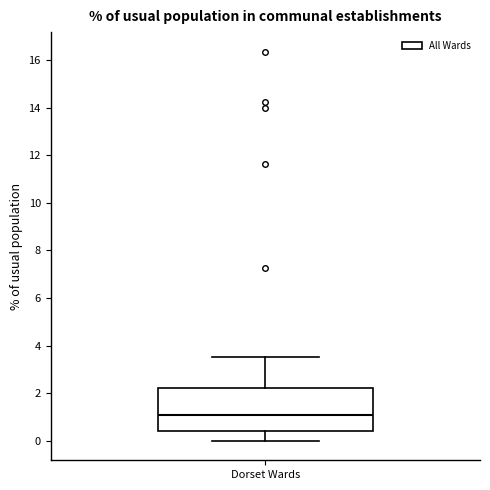

Where is the upper edge of the box for Dorset Wards on the y-axis? The values are not printed on the chart, so give them approximately, as read against the axis.

2.2